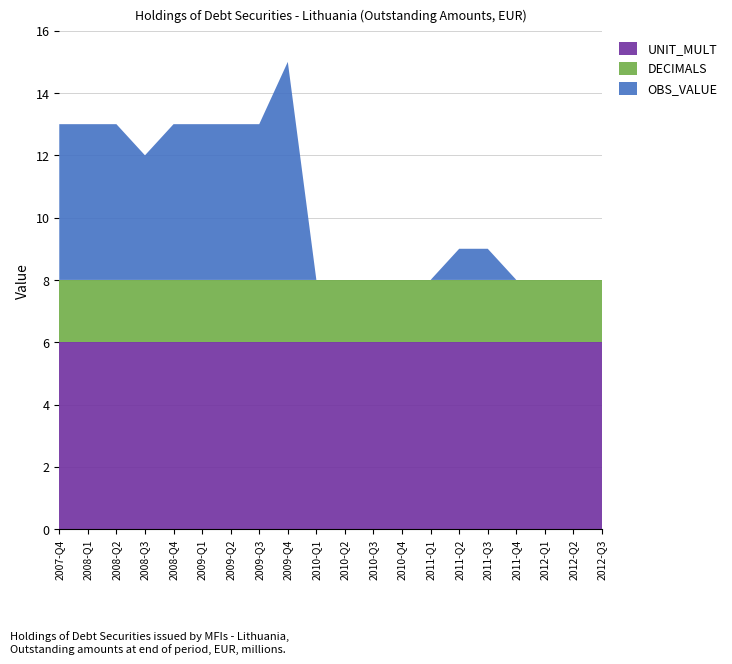

Reading left to right, transcribe all the data shown in this chart.

OBS_VALUE: 2007-Q4=5	2008-Q1=5	2008-Q2=5	2008-Q3=4	2008-Q4=5	2009-Q1=5	2009-Q2=5	2009-Q3=5	2009-Q4=7	2010-Q1=0	2010-Q2=0	2010-Q3=0	2010-Q4=0	2011-Q1=0	2011-Q2=1	2011-Q3=1	2011-Q4=0	2012-Q1=0	2012-Q2=0	2012-Q3=0
DECIMALS: 2007-Q4=2	2008-Q1=2	2008-Q2=2	2008-Q3=2	2008-Q4=2	2009-Q1=2	2009-Q2=2	2009-Q3=2	2009-Q4=2	2010-Q1=2	2010-Q2=2	2010-Q3=2	2010-Q4=2	2011-Q1=2	2011-Q2=2	2011-Q3=2	2011-Q4=2	2012-Q1=2	2012-Q2=2	2012-Q3=2
UNIT_MULT: 2007-Q4=6	2008-Q1=6	2008-Q2=6	2008-Q3=6	2008-Q4=6	2009-Q1=6	2009-Q2=6	2009-Q3=6	2009-Q4=6	2010-Q1=6	2010-Q2=6	2010-Q3=6	2010-Q4=6	2011-Q1=6	2011-Q2=6	2011-Q3=6	2011-Q4=6	2012-Q1=6	2012-Q2=6	2012-Q3=6